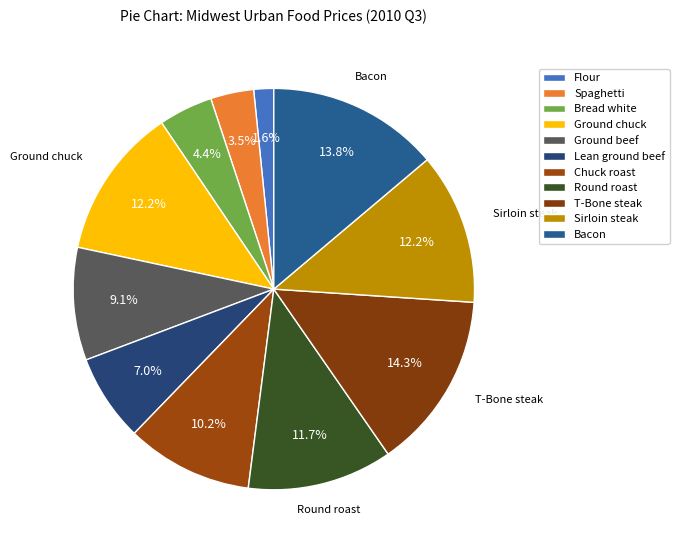

Does any single category account for the majority?

No